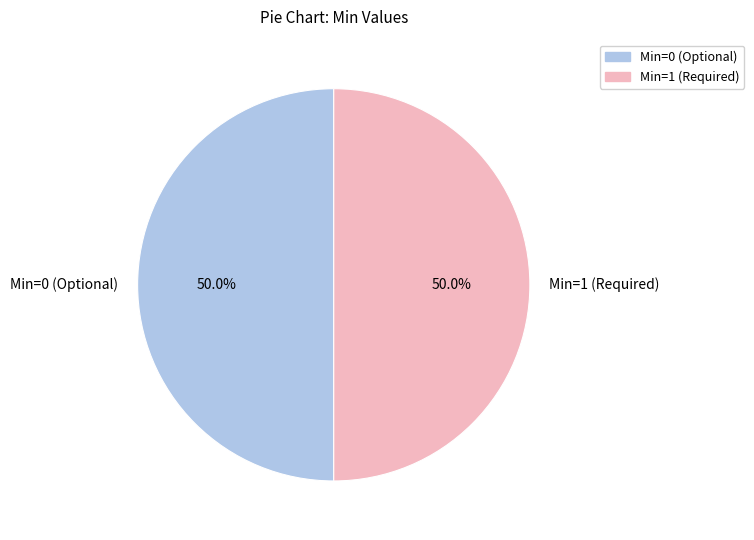

To the nearest percent, what is the difference between the largest and smallest slice percentages?

0%